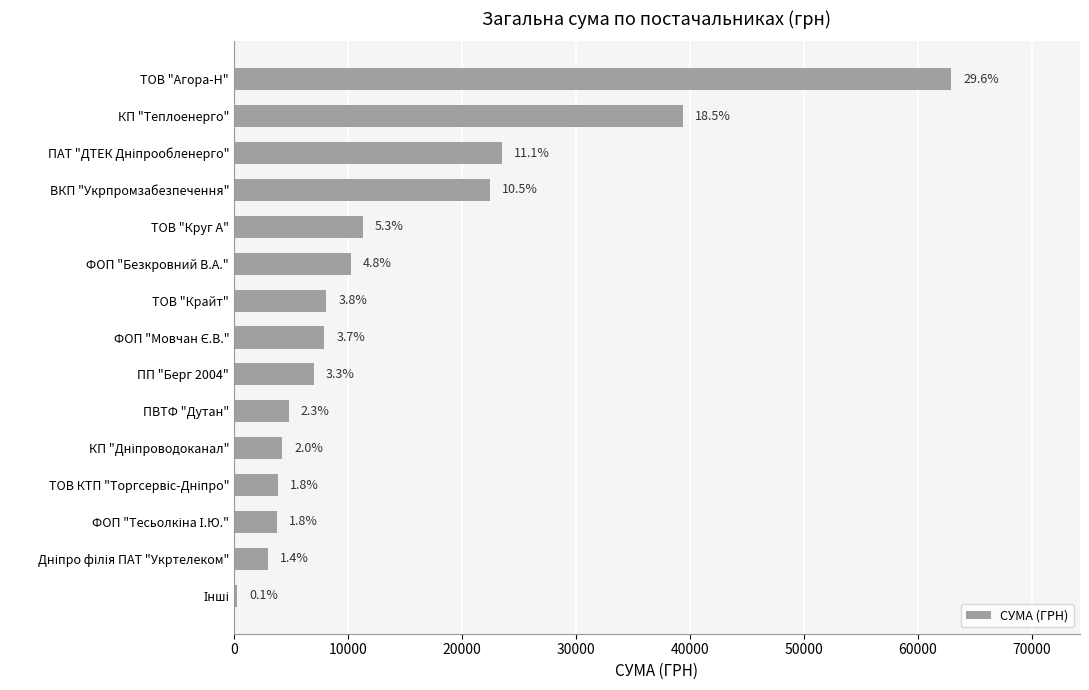

How many bars are there in total?

15